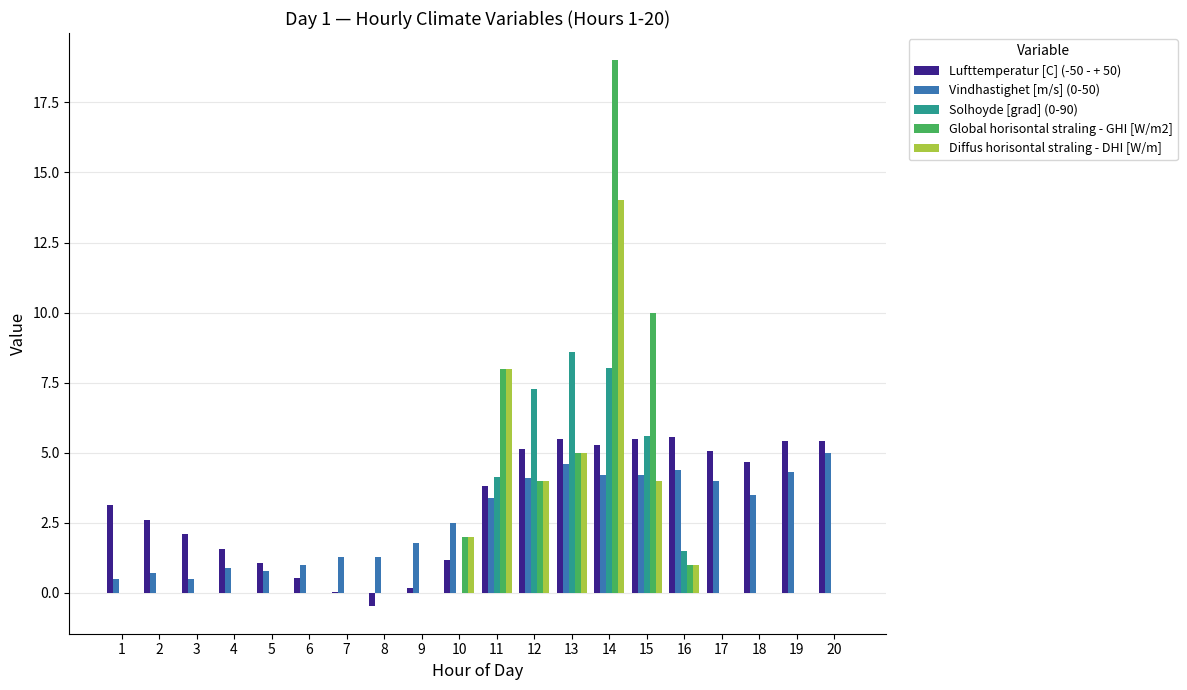

What is the difference between the Vindhastighet [m/s] (0-50) values at 4 and 2?

0.2